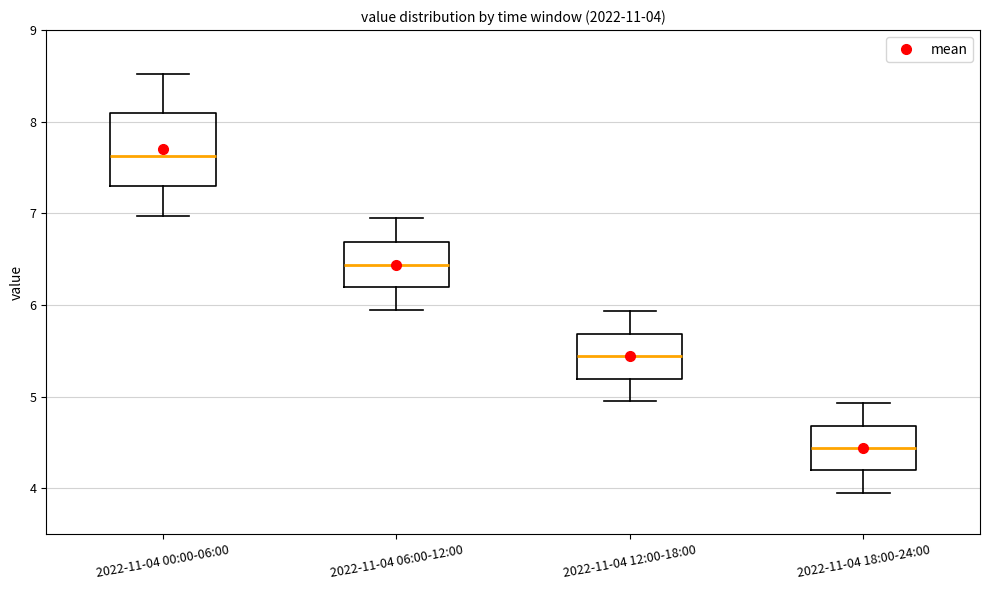

Which box's median line is the highest?

2022-11-04 00:00-06:00